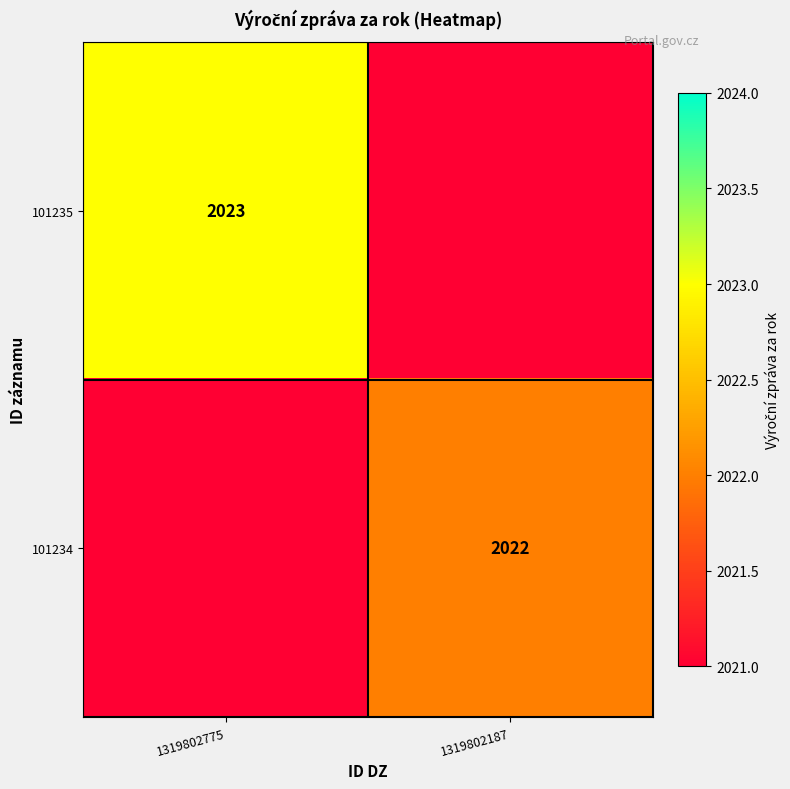

Is it true that 101234 equals 3615 at 1319802187?

False